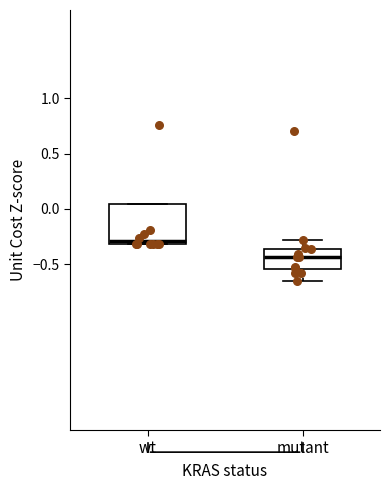

Reading left to right, transcribe this box plot: for each box, give where its median line is, the range the box spans, and where its two whiskers end, as read against the y-axis. The values are not printed on the chart, so give them approximately, as read against the axis.

wt: median -0.30 (just above the box's lower edge), box -0.30 to 0.05, whiskers -0.30 to 0.05
mutant: median -0.45, box -0.55 to -0.35, whiskers -0.65 to -0.30